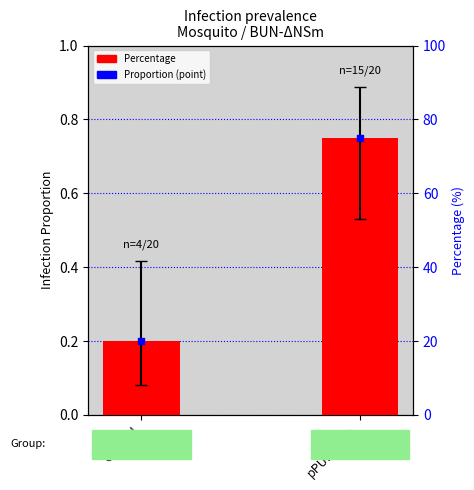

Which series has the widest spread of Y values?

Percentage (infection)